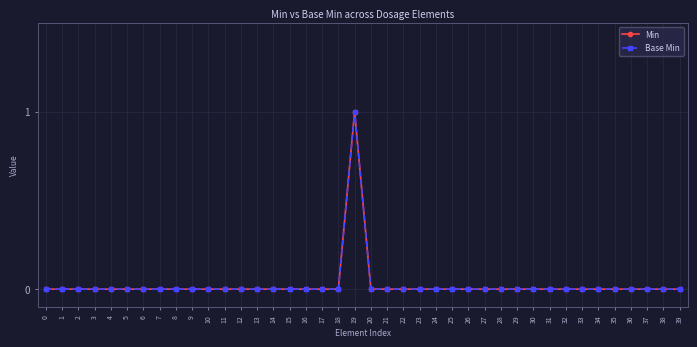

True or false: Min has a value of 1 at 36.

False